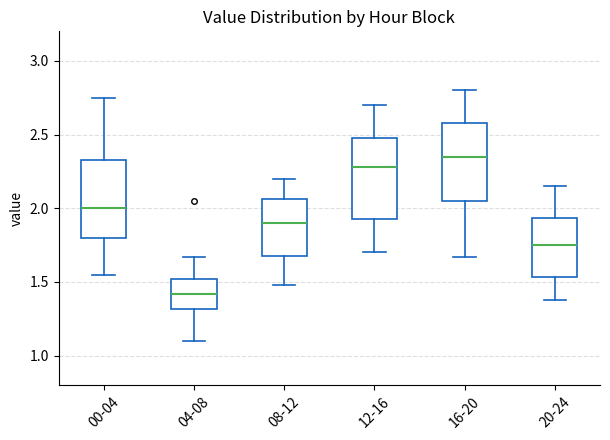

Reading left to right, read every box against the y-axis: the position of its median line, the range the box covers, and the ends of its whiskers. The values are not printed on the chart, so give them approximately, as read against the axis.

00-04: median 2.00, box 1.80 to 2.35, whiskers 1.55 to 2.75
04-08: median 1.40, box 1.30 to 1.50, whiskers 1.10 to 1.65
08-12: median 1.90, box 1.70 to 2.05, whiskers 1.50 to 2.20
12-16: median 2.30, box 1.95 to 2.50, whiskers 1.70 to 2.70
16-20: median 2.35, box 2.05 to 2.60, whiskers 1.65 to 2.80
20-24: median 1.75, box 1.55 to 1.95, whiskers 1.40 to 2.15